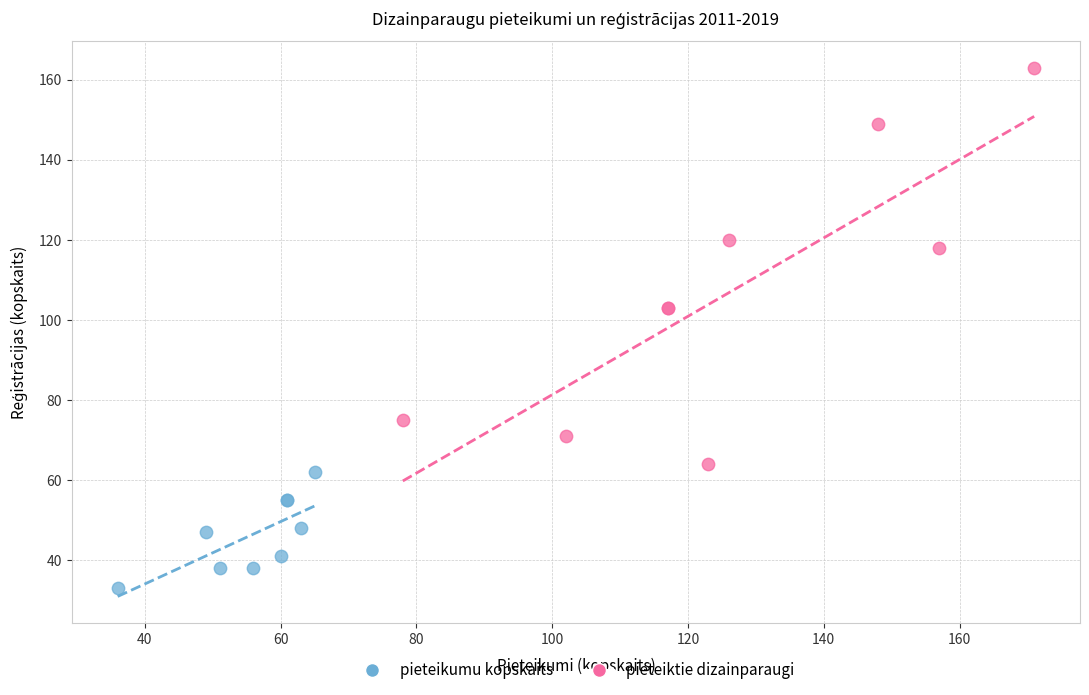

Which series contains the highest Y value?

pieteiktie dizainparaugi